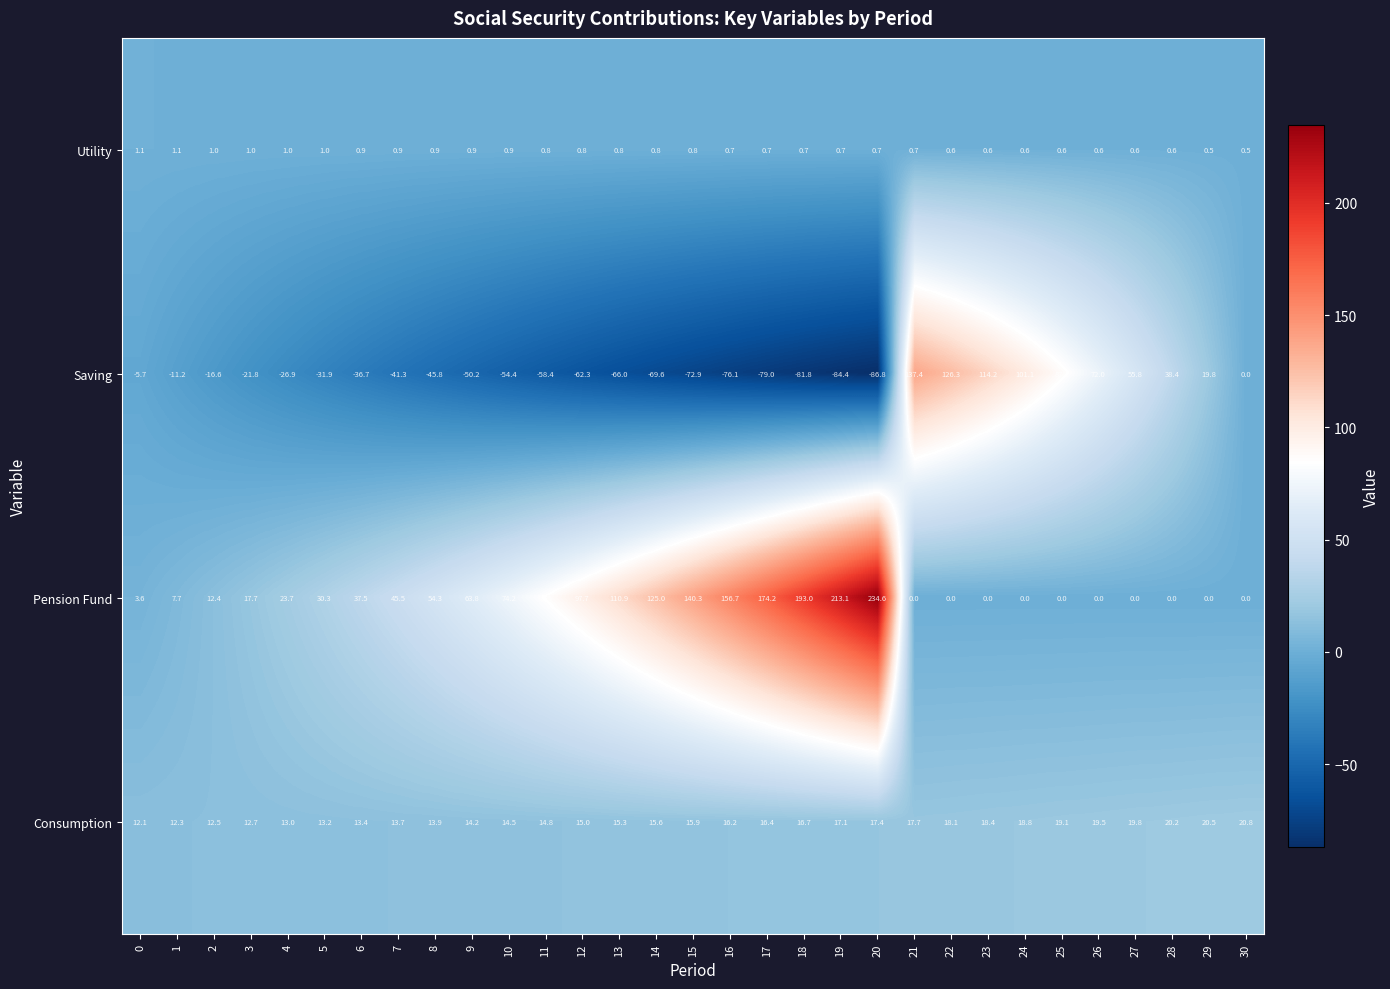

What is the sum of all Saving values?

-327.7